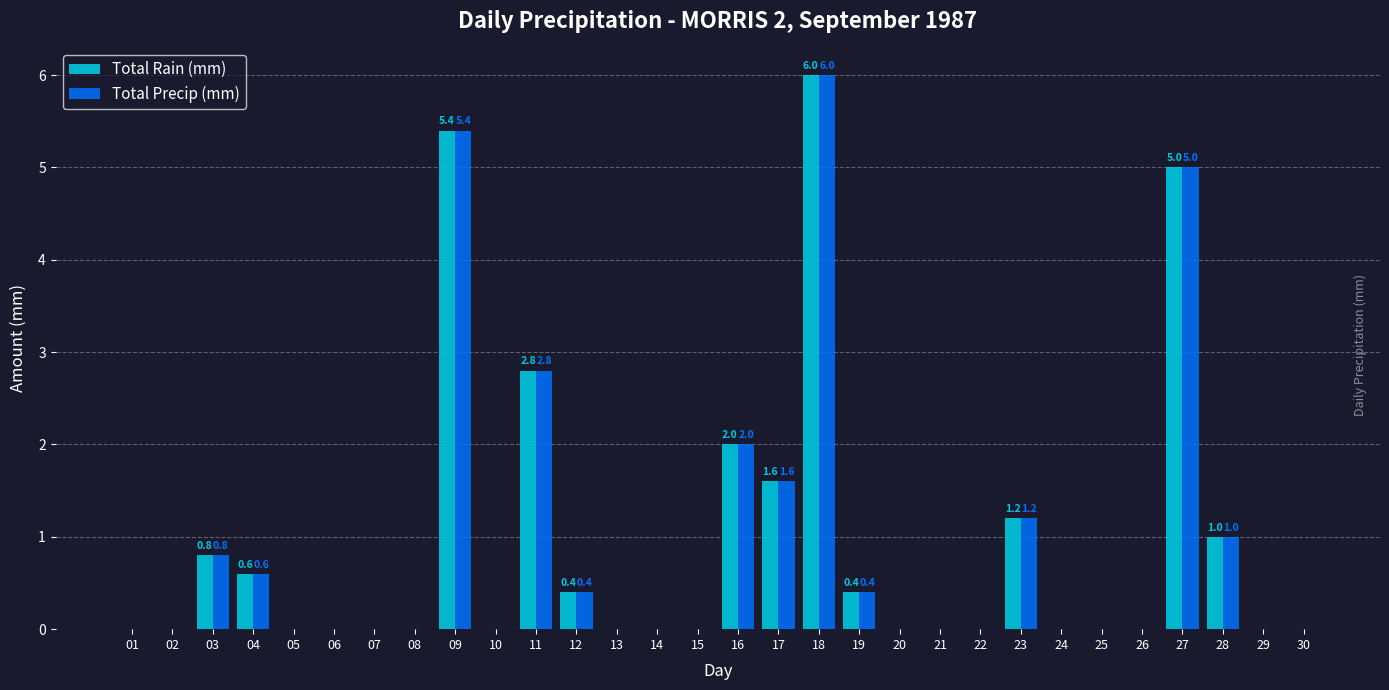

True or false: Total Precip (mm) has a value of 4.0 at 22.

False